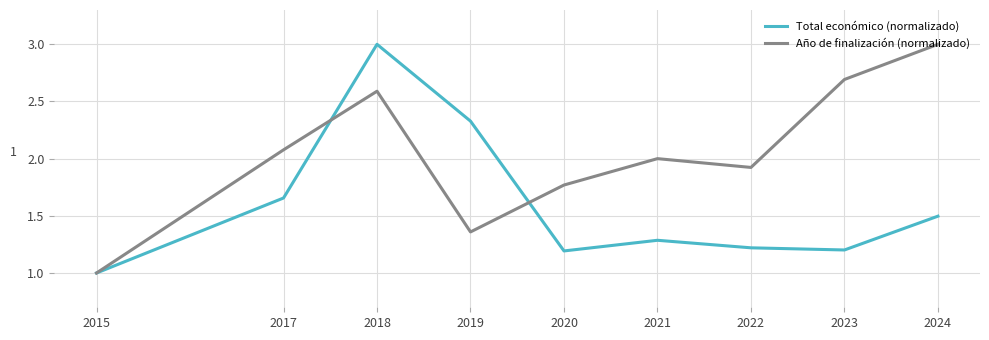

What is the difference between the Total económico (normalizado) values at 2017 and 2015?

0.7